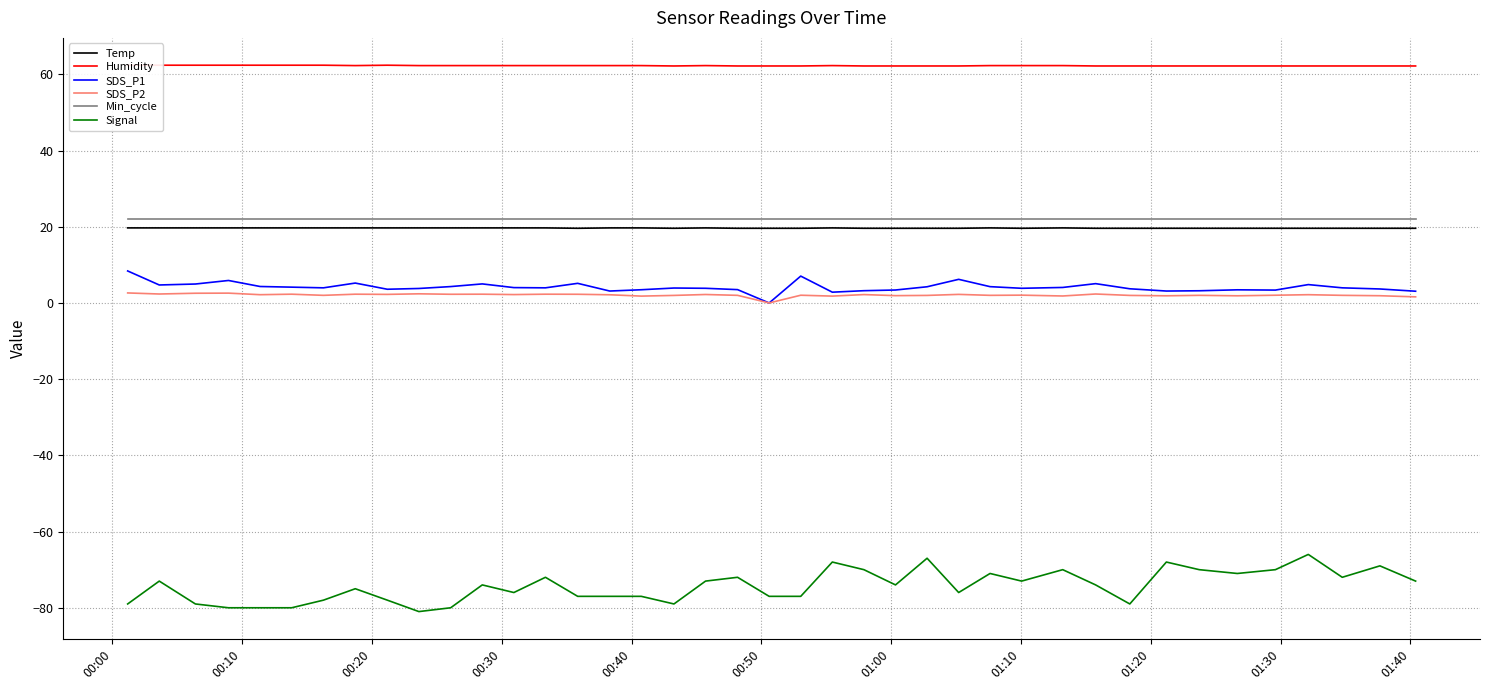

True or false: SDS_P2 and Temp cross at least once.

False